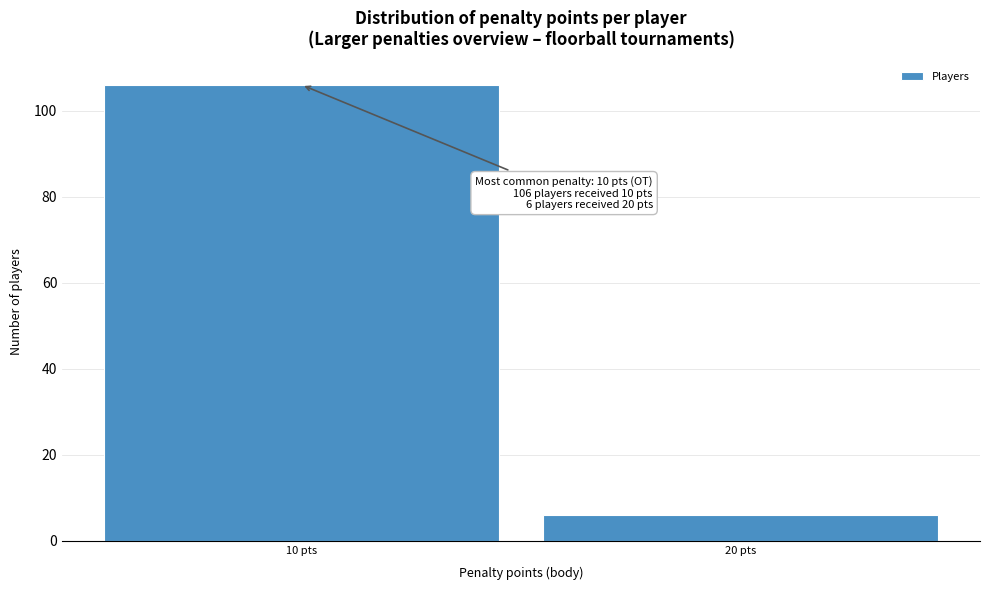

Reading left to right, extract all data points from this chart.

10 pts=106	20 pts=6